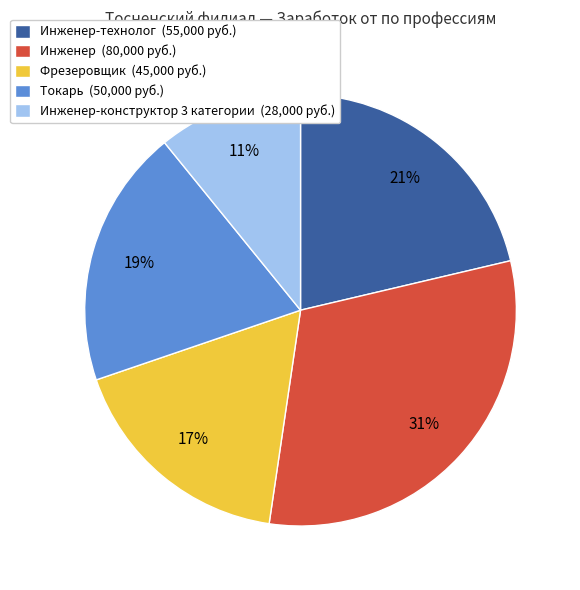

To the nearest percent, what is the average slice percentage?

20%